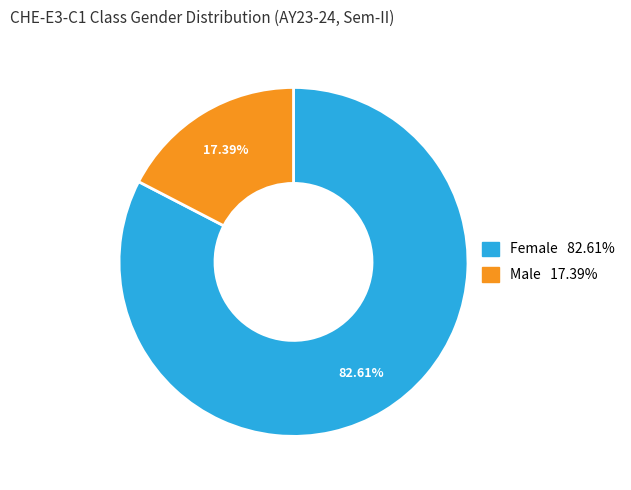

To the nearest percent, what is the difference between the Male and Female slice percentages?

65%